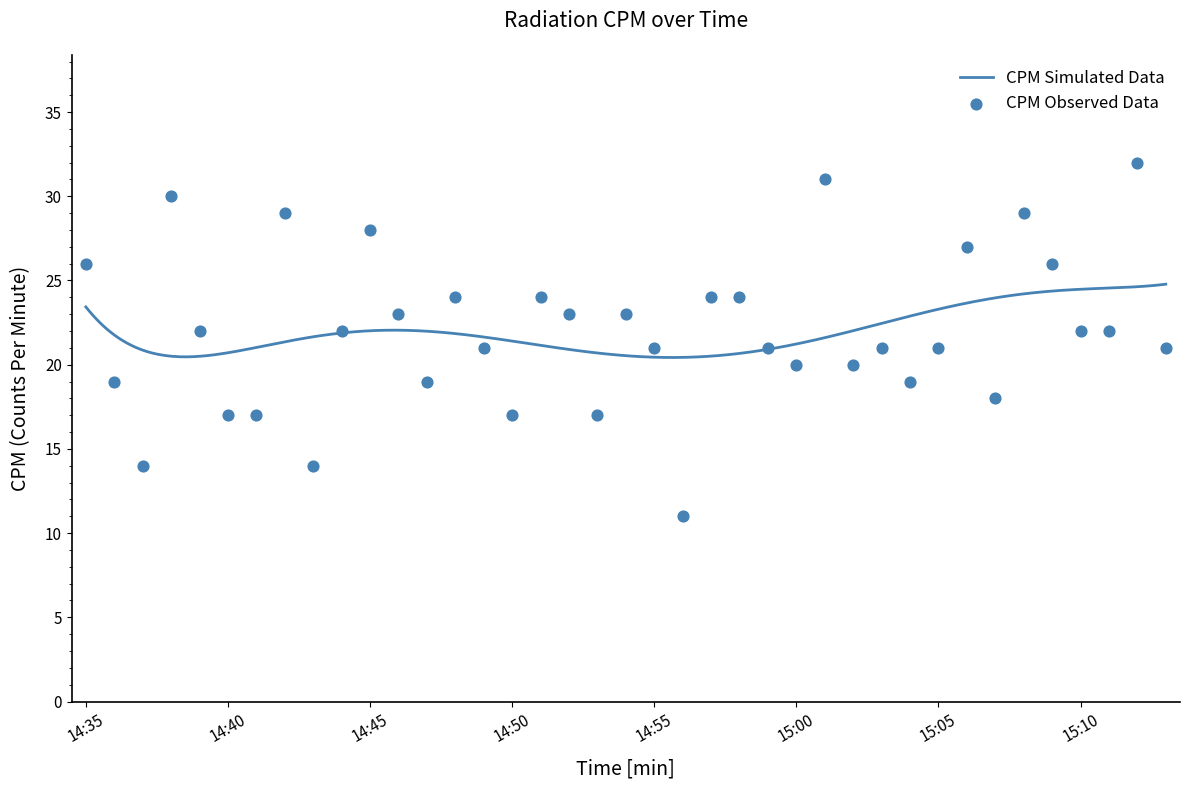

Between 14:52 and 14:47, which is larger?

14:52